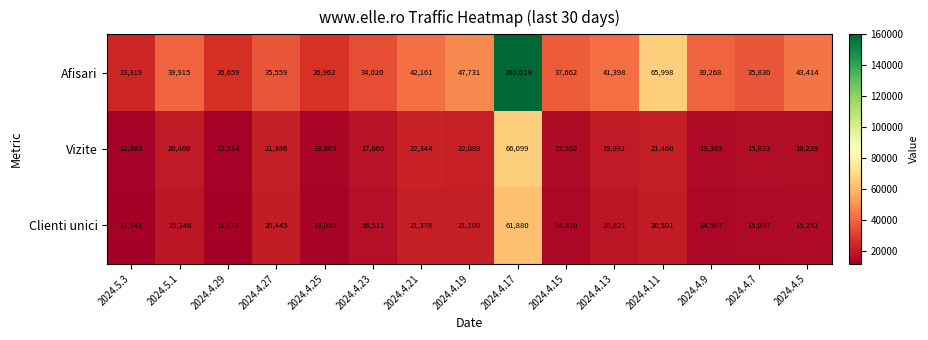

Which category has the highest value across all series?

2024.4.17